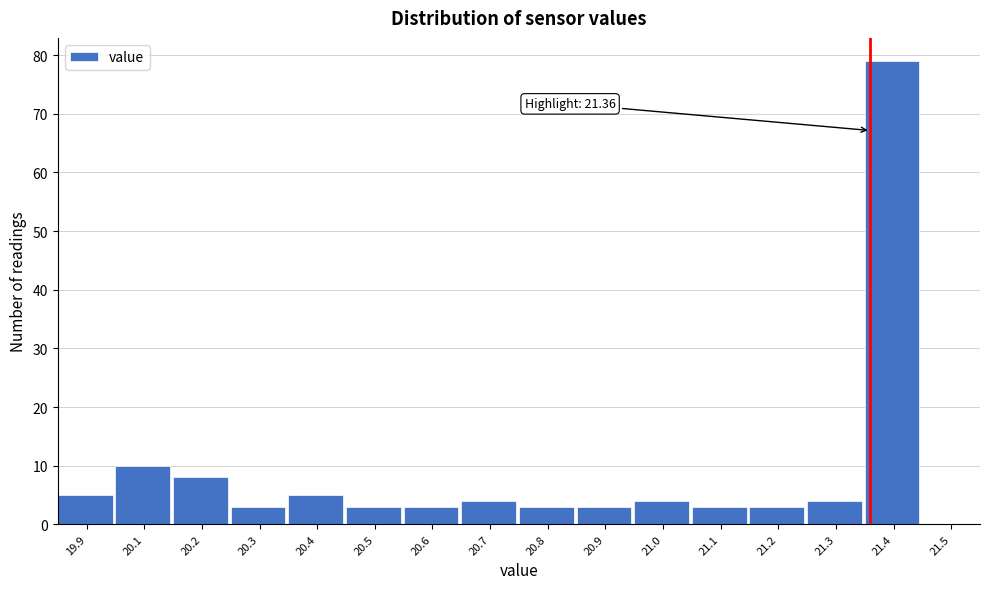

Reading left to right, transcribe all the data shown in this chart.

19.9=5	20.1=10	20.2=8	20.3=3	20.4=5	20.5=3	20.6=3	20.7=4	20.8=3	20.9=3	21.0=4	21.1=3	21.2=3	21.3=4	21.4=79	21.5=0